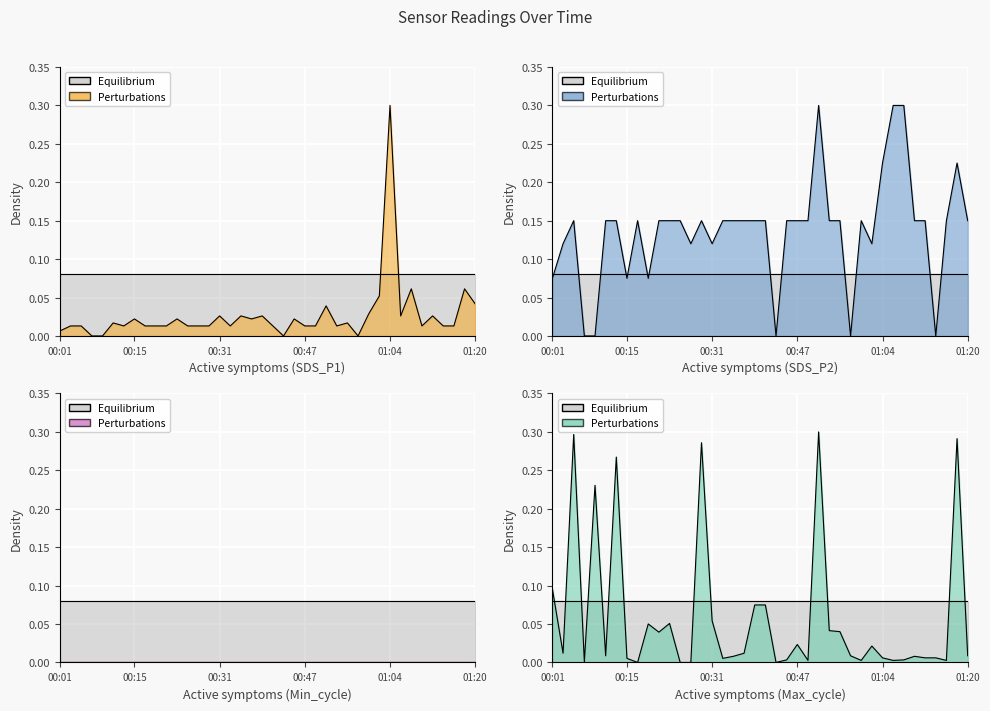

Which series has the largest total across all categories?

SDS_P2